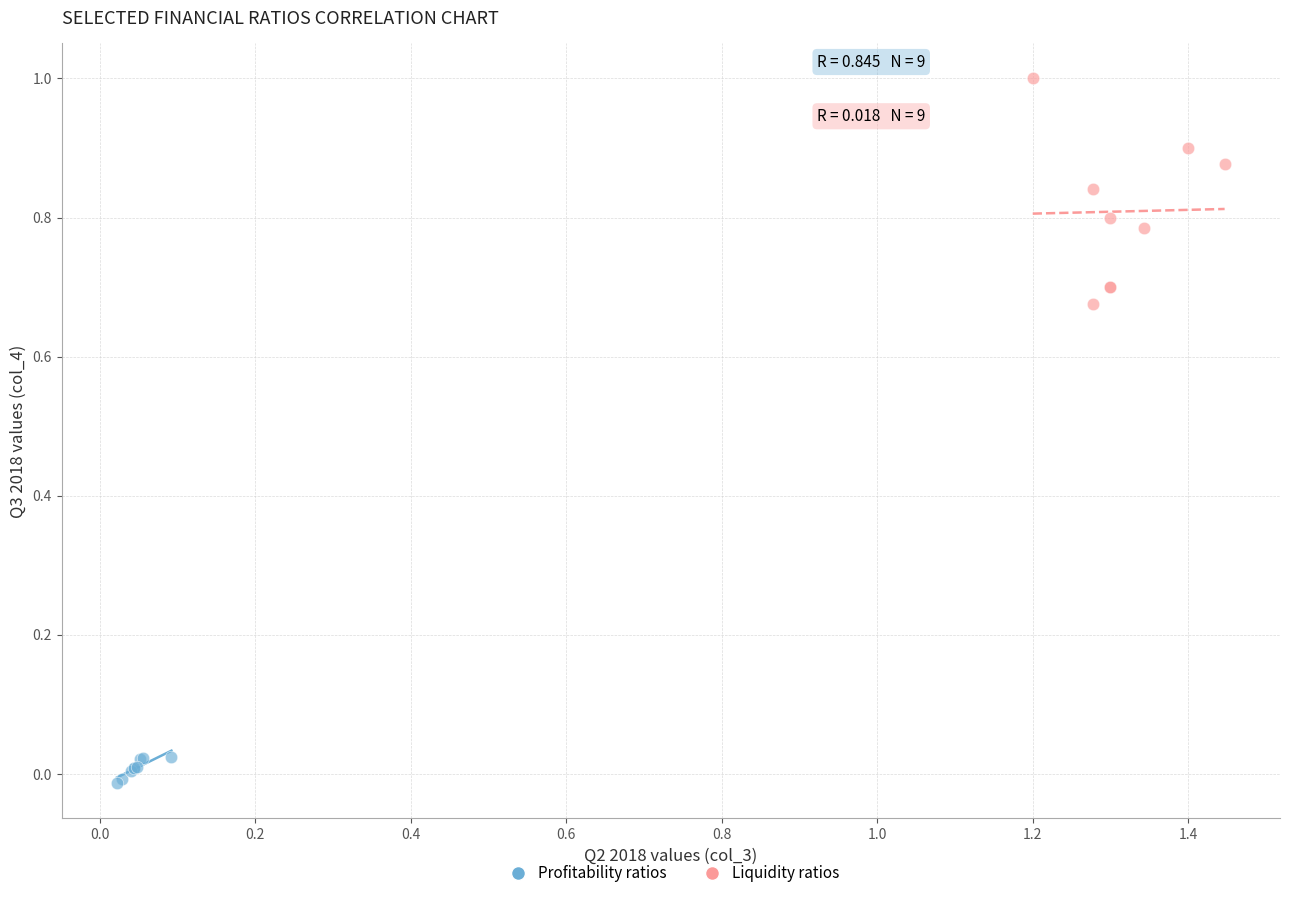

Which series has the widest spread of Y values?

Liquidity ratios